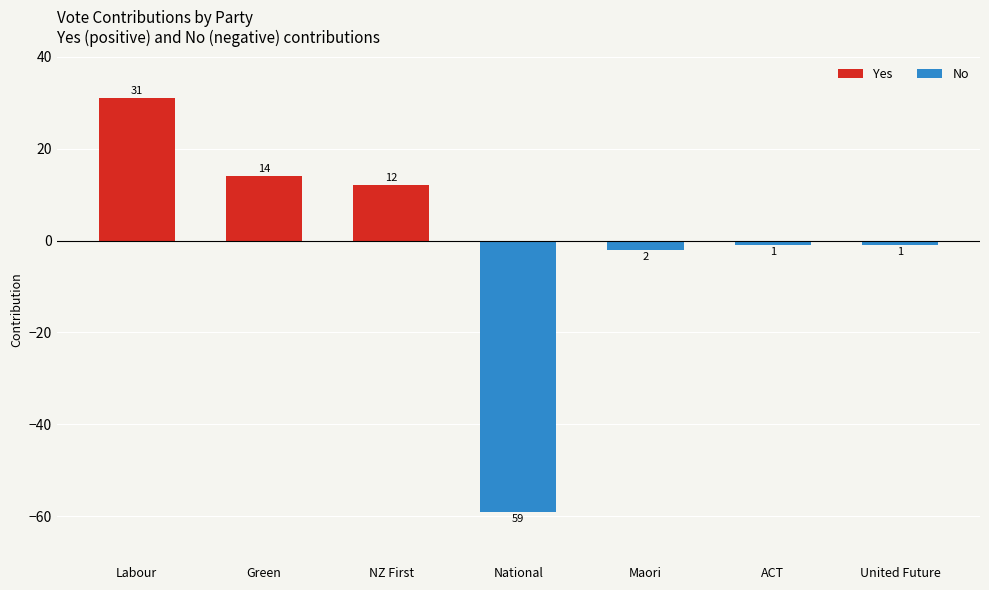

At which category does the chart reach its minimum across all series?

National